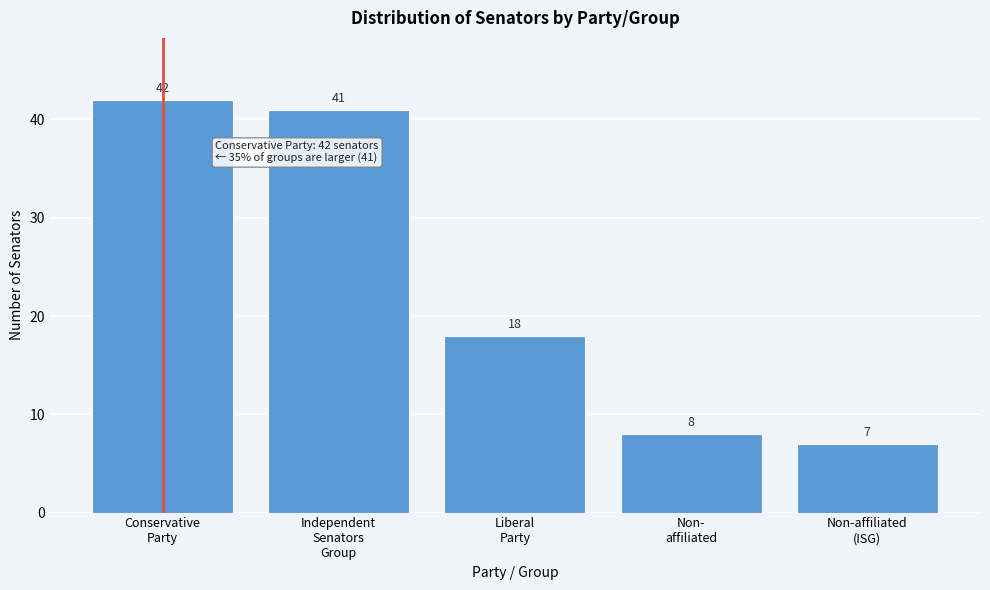

Reading left to right, transcribe all the data shown in this chart.

42	41	18	8	7